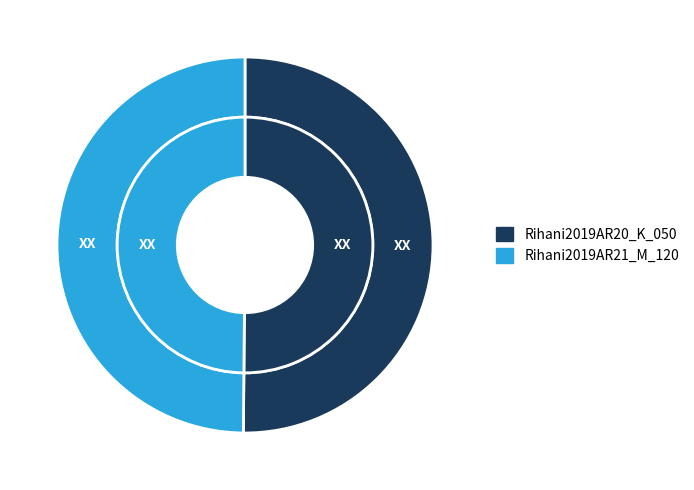

Rank the categories by inner value from lowest to highest.

Rihani2019AR21_M_120, Rihani2019AR20_K_050